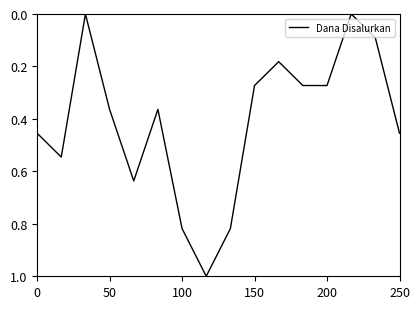

What is the greatest value displayed?

1.0